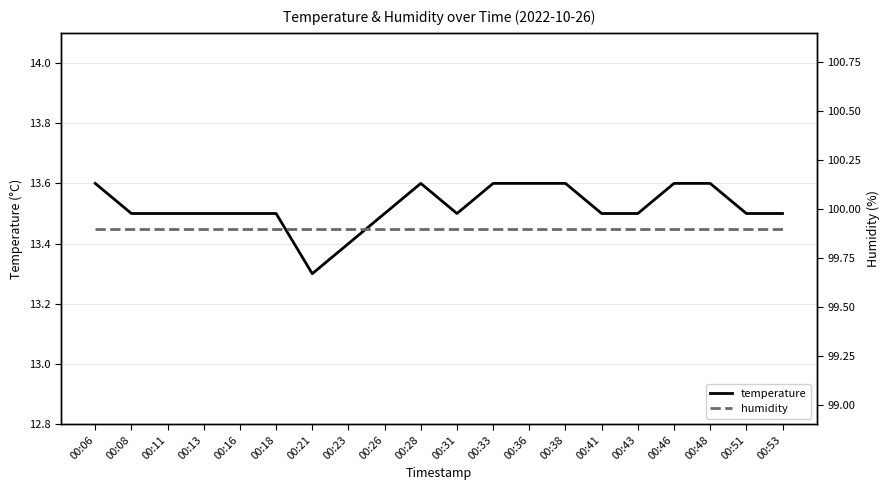

True or false: humidity has more than 2 interior local peaks.

False